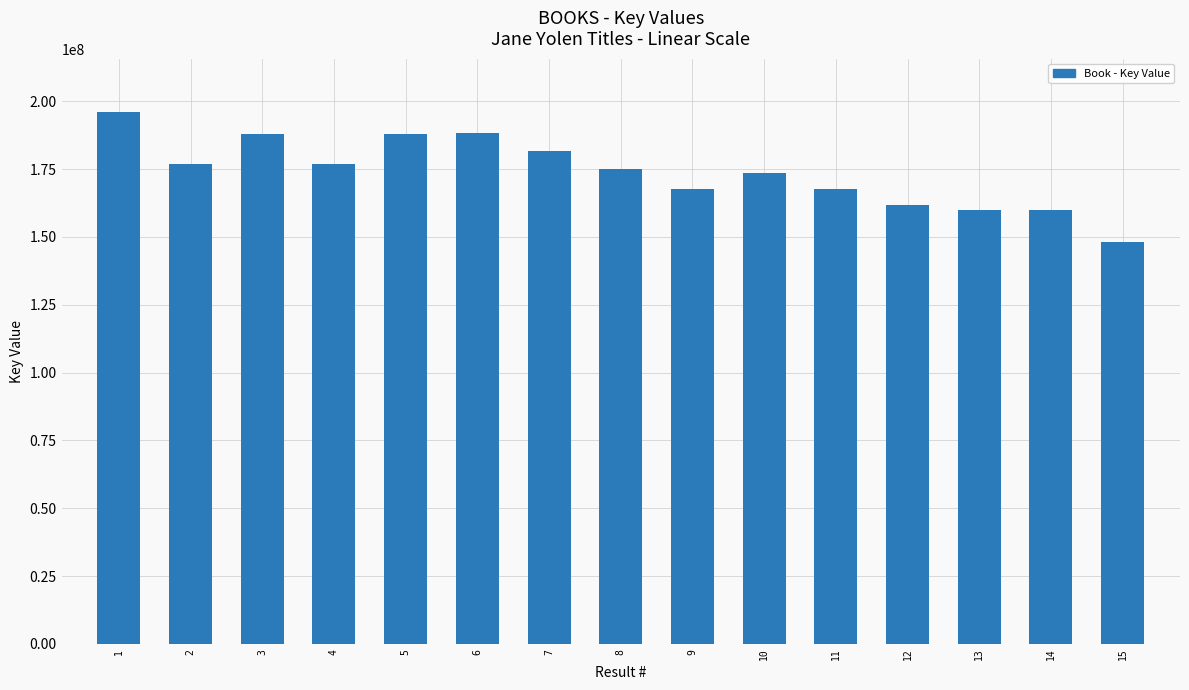

The value at 9 is 249253500. True or false?

False